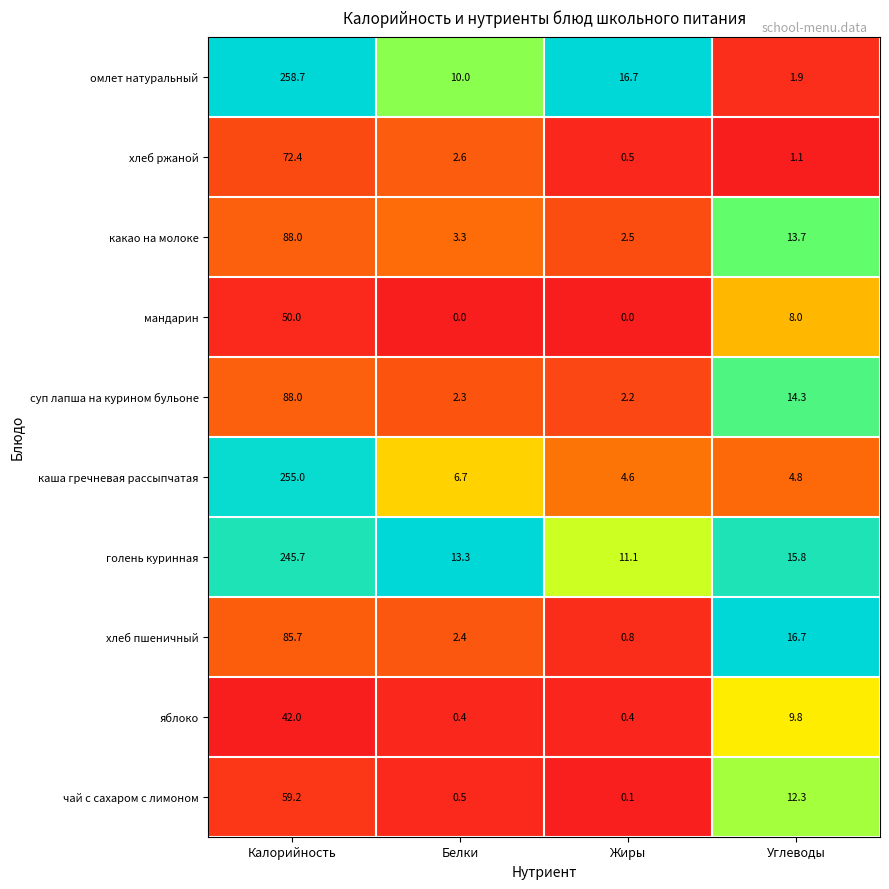

At how many categories does at least one series exceed 0?

4